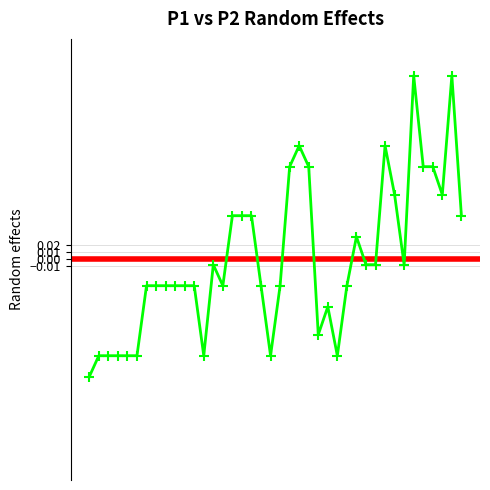

What is the difference between the maximum and minimum values?

0.4